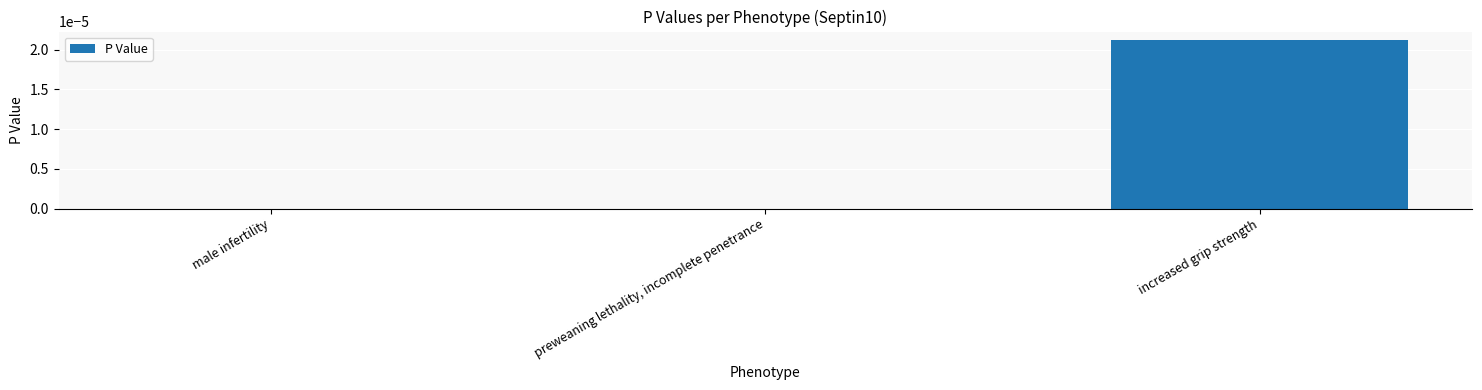

At which category does the chart reach its peak across all series?

increased grip strength